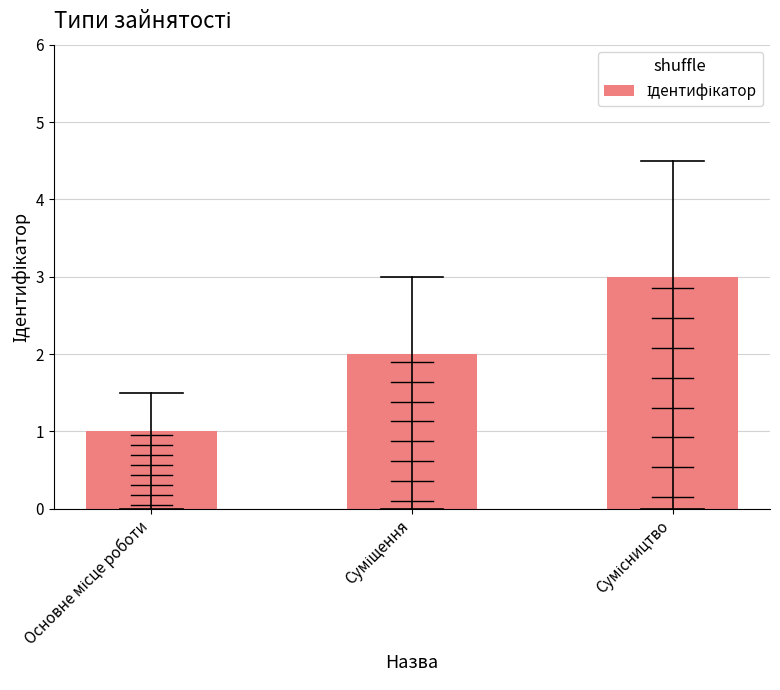

Reading left to right, list all the values displayed in this chart.

1	2	3